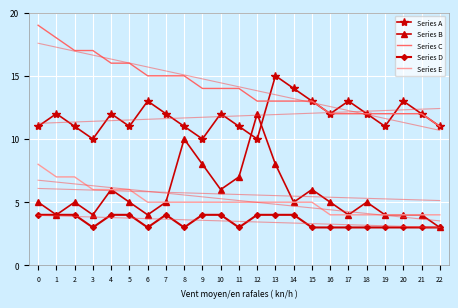

True or false: Series A and Series E intersect in this chart.

False